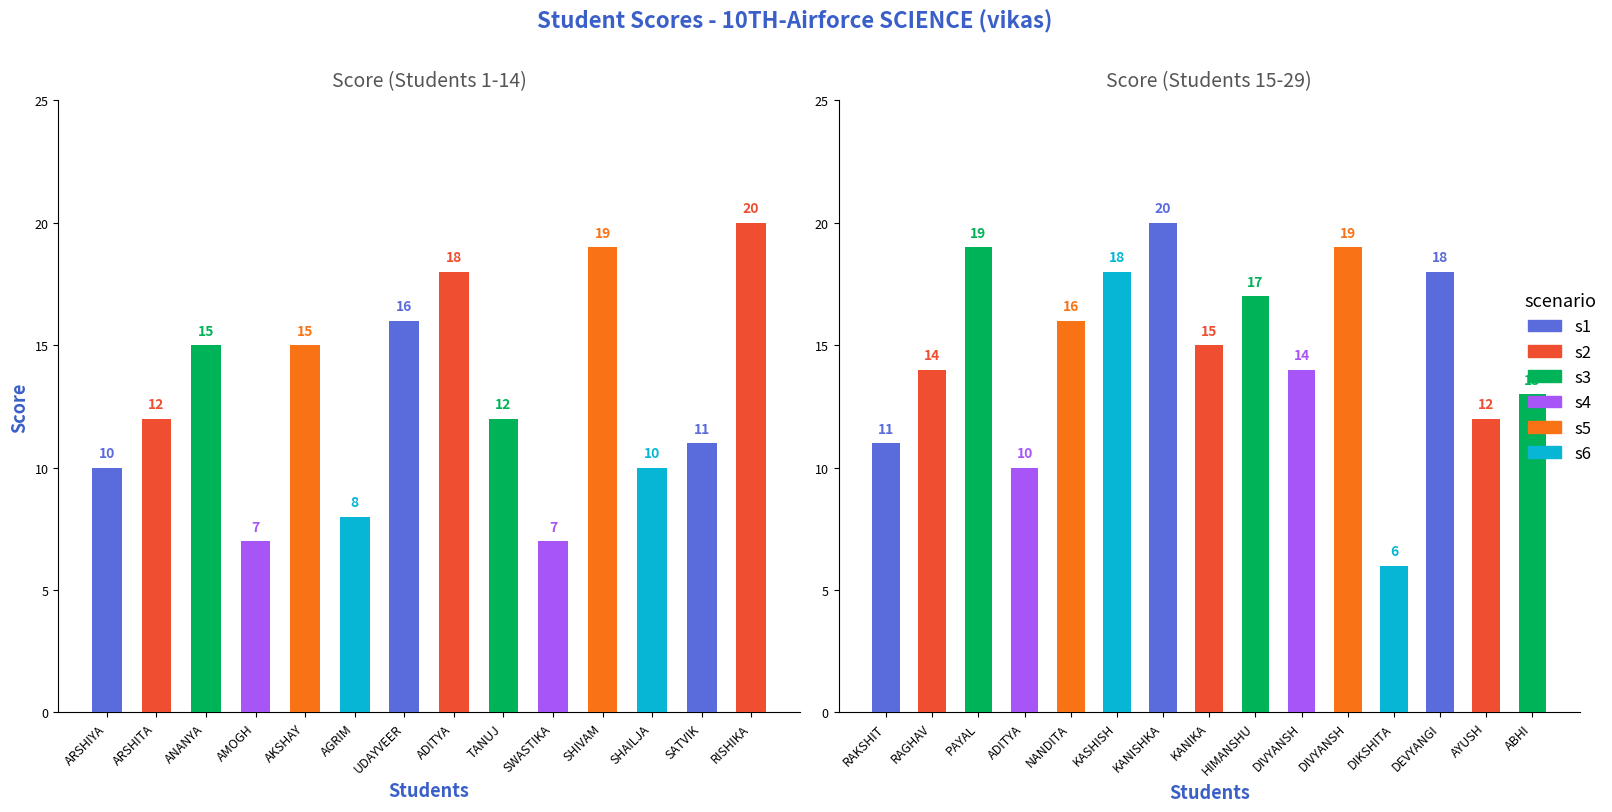

At which category is the sum across all series the highest?

RISHIKA SHARMA